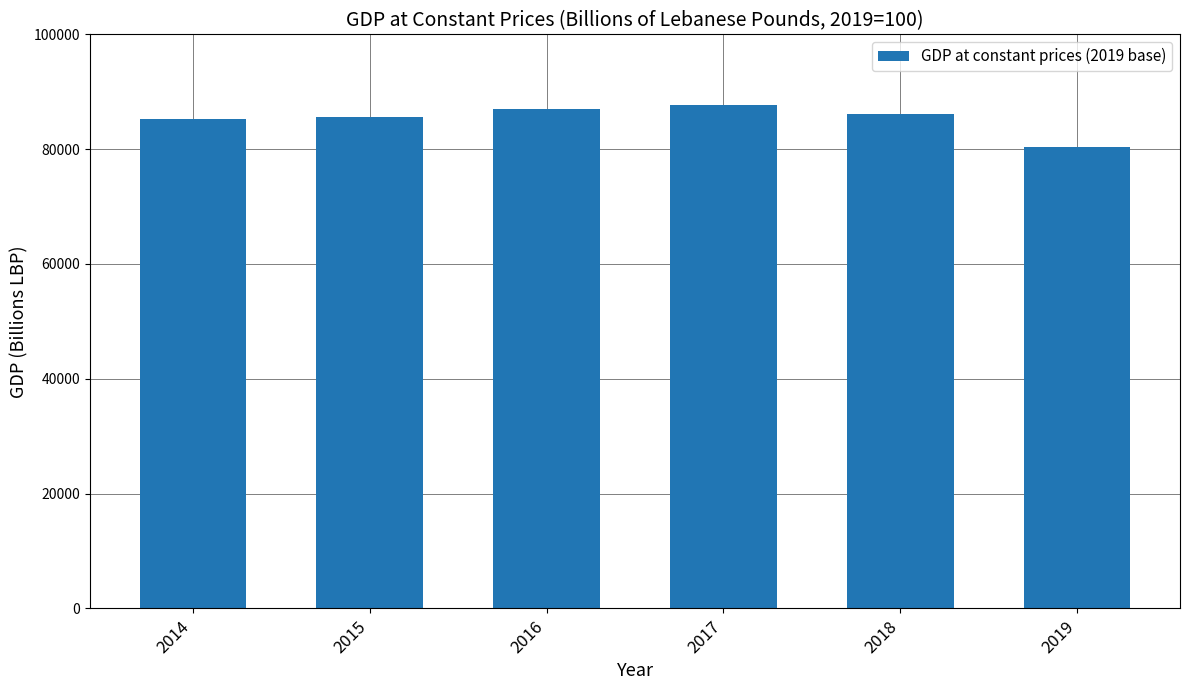

What is the difference between the second highest and minimum values?

6677.9